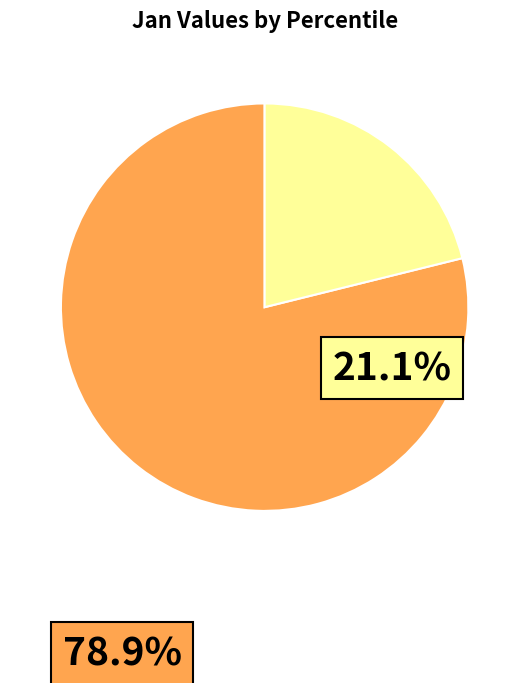

Does pct25 represent more than half of the total?

No